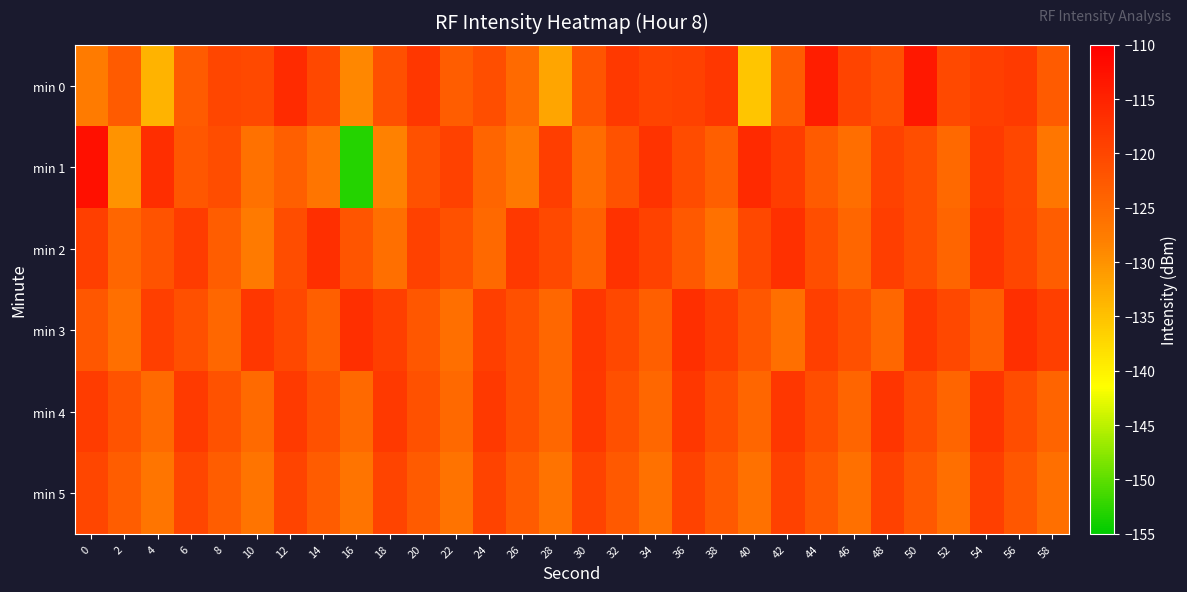

Reading left to right, what are all the values shown in this chart?

min 0: 0=-127.5	2=-122.9	4=-133.4	6=-123.0	8=-119.9	10=-120.4	12=-116.3	14=-120.4	16=-128.9	18=-121.4	20=-117.8	22=-123.2	24=-121.1	26=-125.1	28=-132.0	30=-122.1	32=-118.1	34=-119.7	36=-119.3	38=-117.8	40=-135.4	42=-123.2	44=-114.3	46=-119.8	48=-121.3	50=-113.6	52=-120.4	54=-119.0	56=-118.4	58=-123.0
min 1: 0=-112.4	2=-130.1	4=-116.5	6=-122.3	8=-120.9	10=-126.1	12=-123.5	14=-126.7	16=-152.9	18=-128.1	20=-121.5	22=-119.2	24=-124.3	26=-127.1	28=-118.9	30=-125.4	32=-121.7	34=-117.3	36=-120.8	38=-123.5	40=-116.1	42=-118.7	44=-122.9	46=-125.6	48=-119.4	50=-121.2	52=-124.8	54=-118.3	56=-120.1	58=-126.7
min 2: 0=-119.1	2=-124.5	4=-121.8	6=-118.6	8=-123.2	10=-127.4	12=-120.9	14=-116.7	16=-122.1	18=-125.8	20=-119.3	22=-121.6	24=-124.9	26=-118.2	28=-120.5	30=-123.8	32=-117.1	34=-119.4	36=-122.7	38=-126.0	40=-120.3	42=-116.9	44=-121.2	46=-124.5	48=-118.8	50=-121.1	52=-124.4	54=-117.7	56=-120.0	58=-123.3
min 3: 0=-122.4	2=-125.7	4=-119.0	6=-121.3	8=-124.6	10=-117.9	12=-120.2	14=-123.5	16=-116.8	18=-119.1	20=-122.4	22=-125.7	24=-119.0	26=-121.3	28=-124.6	30=-117.9	32=-120.2	34=-123.5	36=-116.8	38=-119.1	40=-122.4	42=-125.7	44=-119.0	46=-121.3	48=-124.6	50=-117.9	52=-120.2	54=-123.5	56=-116.8	58=-119.1
min 4: 0=-118.5	2=-121.8	4=-125.1	6=-118.4	8=-121.7	10=-125.0	12=-118.3	14=-121.6	16=-124.9	18=-118.2	20=-121.5	22=-124.8	24=-118.1	26=-121.4	28=-124.7	30=-118.0	32=-121.3	34=-124.6	36=-117.9	38=-121.2	40=-124.5	42=-117.8	44=-121.1	46=-124.4	48=-117.7	50=-121.0	52=-124.3	54=-117.6	56=-120.9	58=-124.2
min 5: 0=-120.0	2=-123.3	4=-126.6	6=-119.9	8=-123.2	10=-126.5	12=-119.8	14=-123.1	16=-126.4	18=-119.7	20=-123.0	22=-126.3	24=-119.6	26=-122.9	28=-126.2	30=-119.5	32=-122.8	34=-126.1	36=-119.4	38=-122.7	40=-126.0	42=-119.3	44=-122.6	46=-125.9	48=-119.2	50=-122.5	52=-125.8	54=-119.1	56=-122.4	58=-125.7